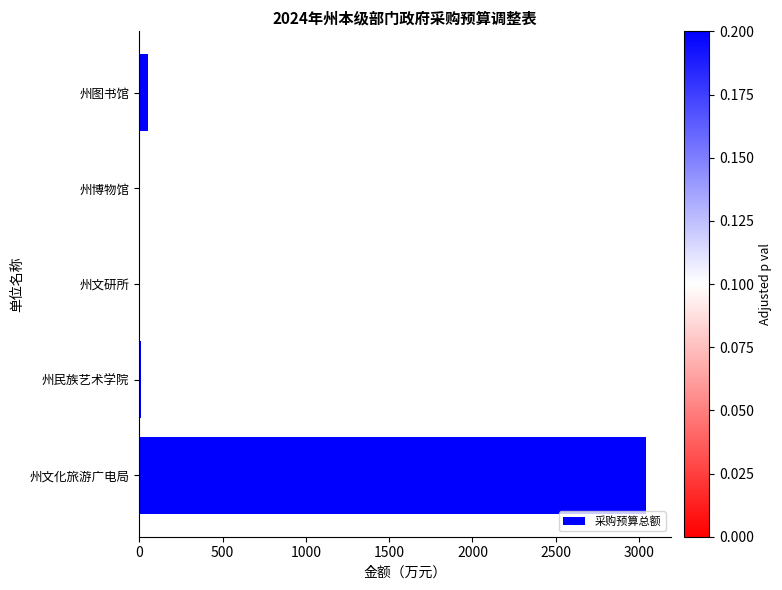

At which label is the value closest to 1520?

州图书馆